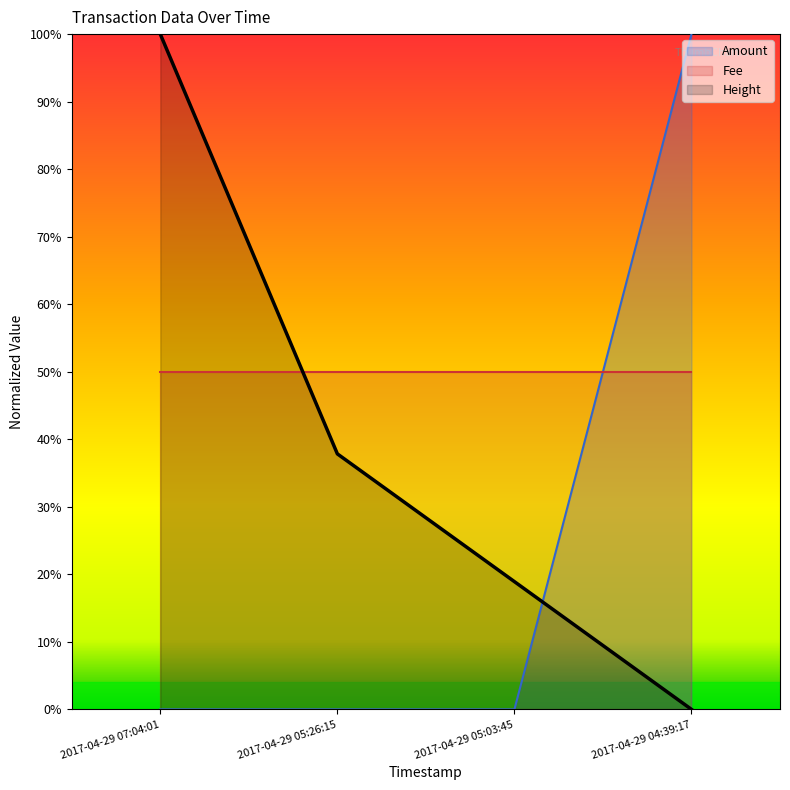

Which series has the largest total across all categories?

Fee